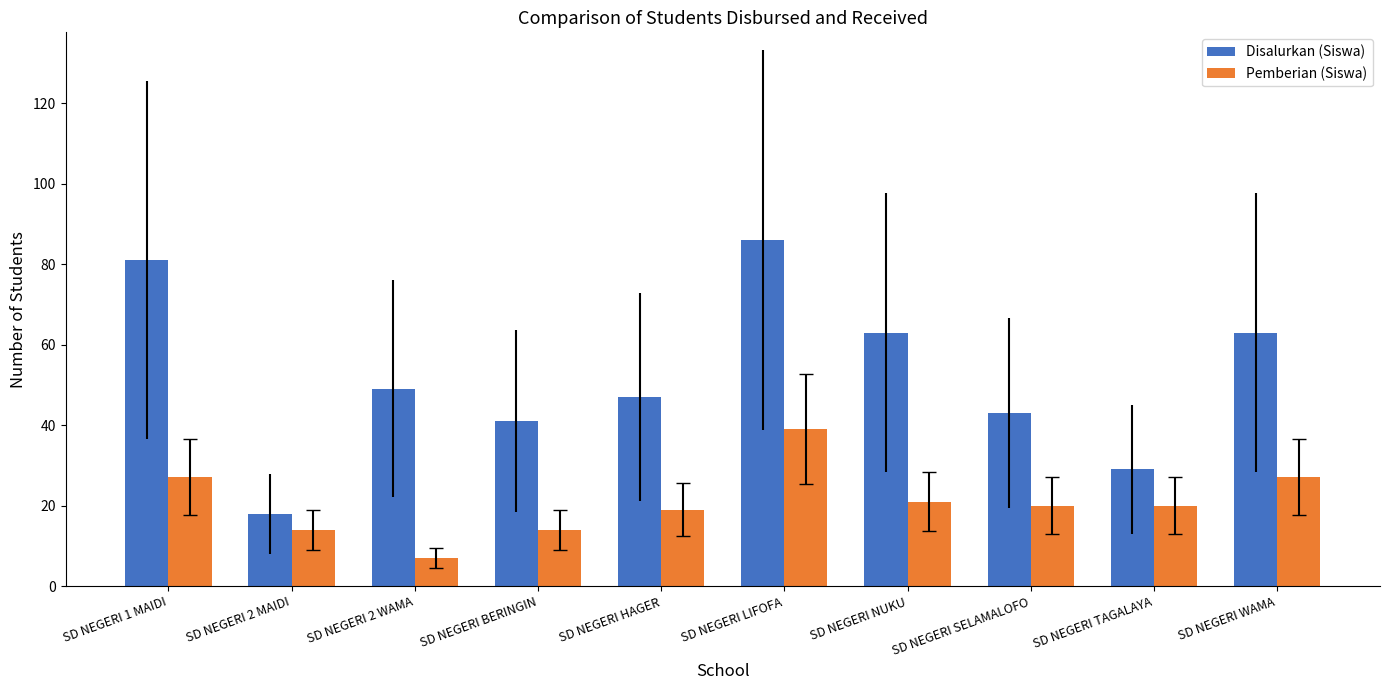

What are all the series names shown in the legend?

Disalurkan (Siswa), Pemberian (Siswa)